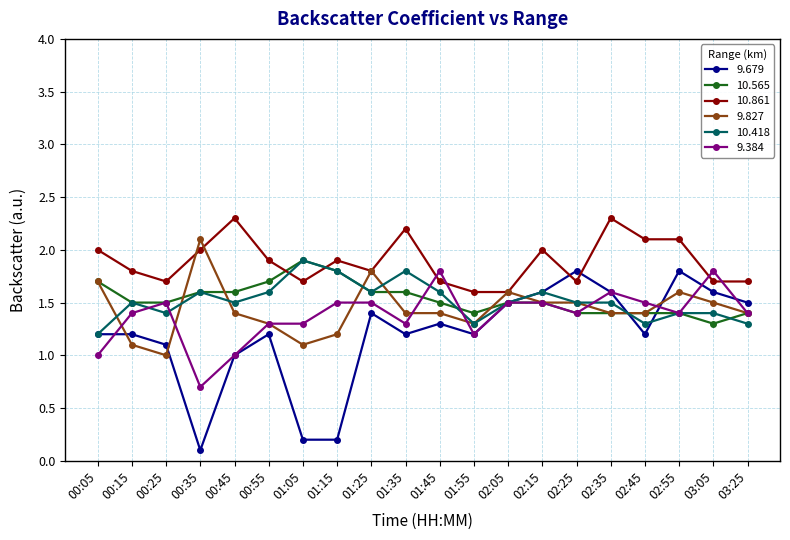

Where do 9.384 and 10.861 first cross each other?

01:35 and 01:45